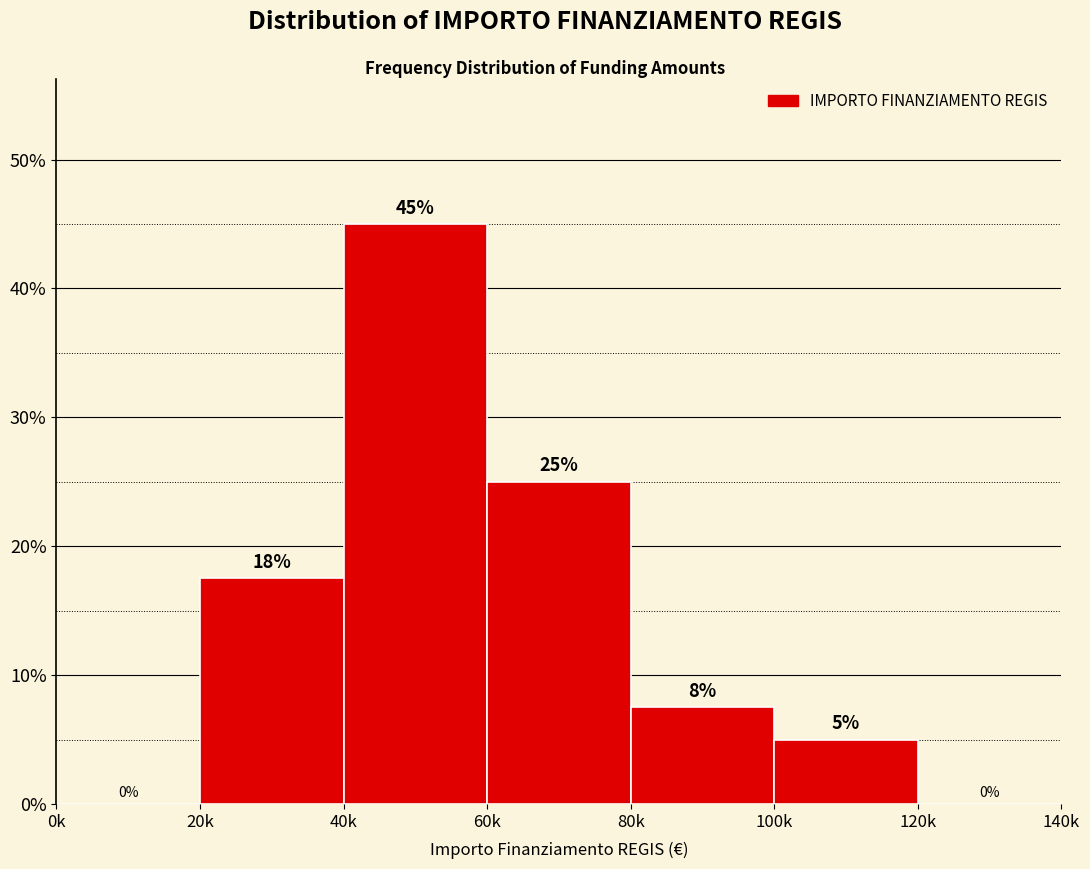

The value at 40k is 78.4. True or false?

False